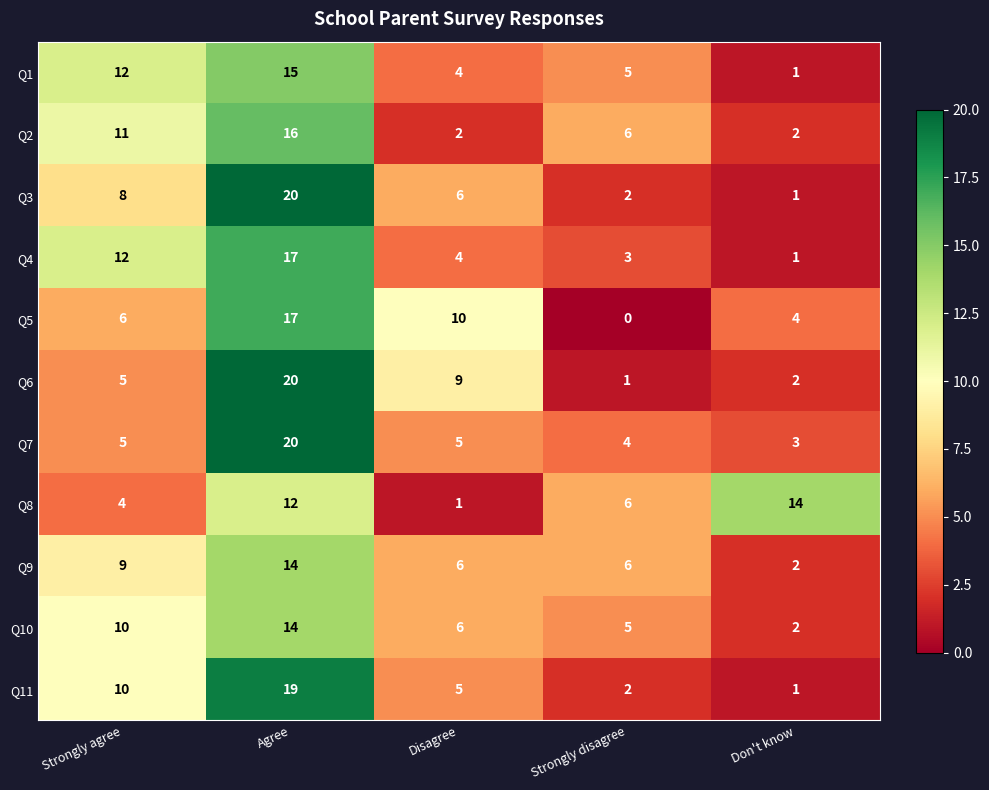

How many distinct data groups are displayed?

11